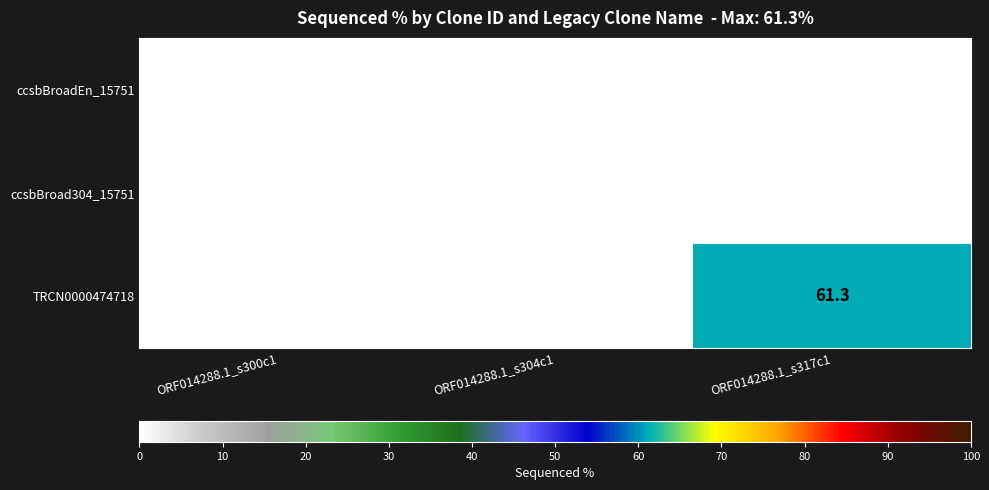

At which category is the sum across all series the highest?

ORF014288.1_s317c1